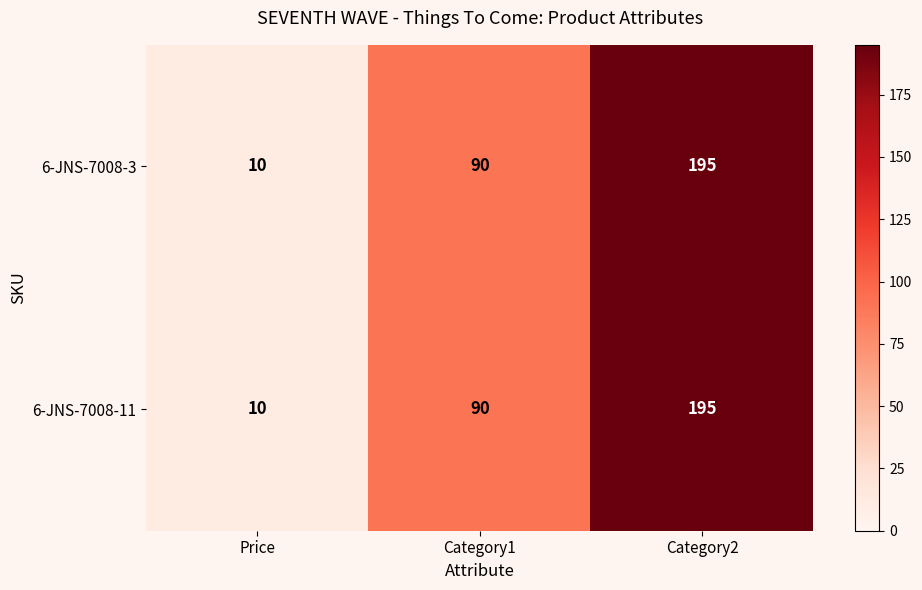

What is the sum of all 6-JNS-7008-11 values?

295